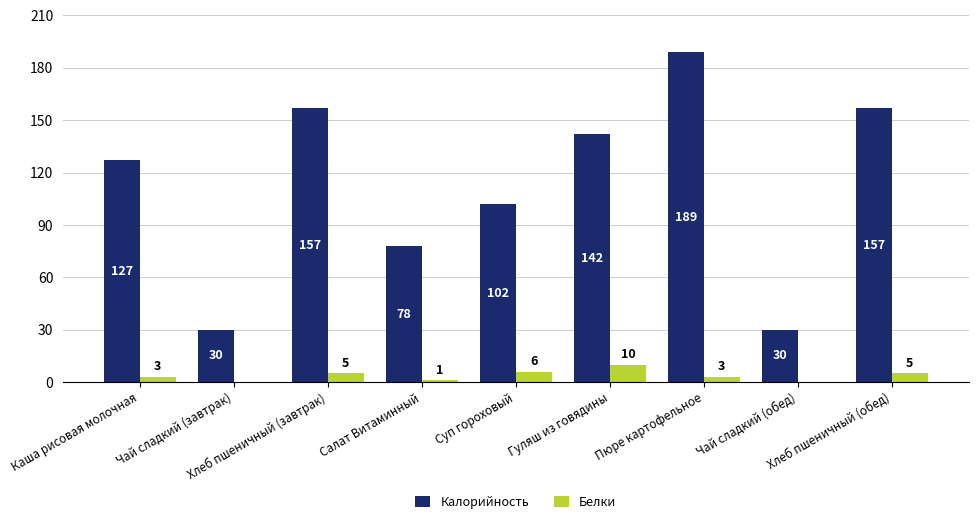

How many categories are shown in the chart?

9